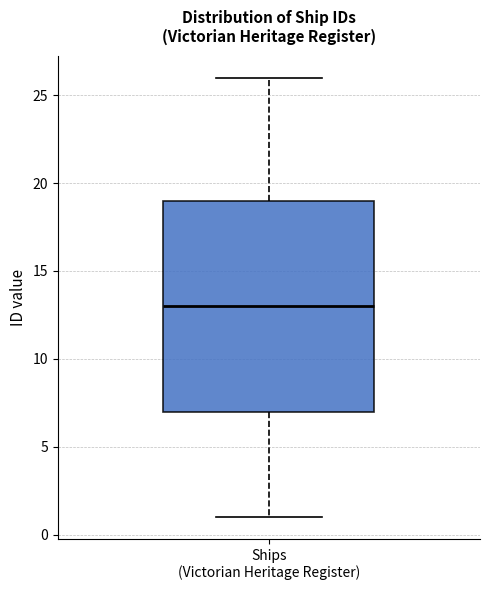

Transcribe this box plot: give where the median line is, the range the box spans, and where the two whiskers end, as read against the y-axis. The values are not printed on the chart, so give them approximately, as read against the axis.

median 13, box 7 to 19, whiskers 1 to 26